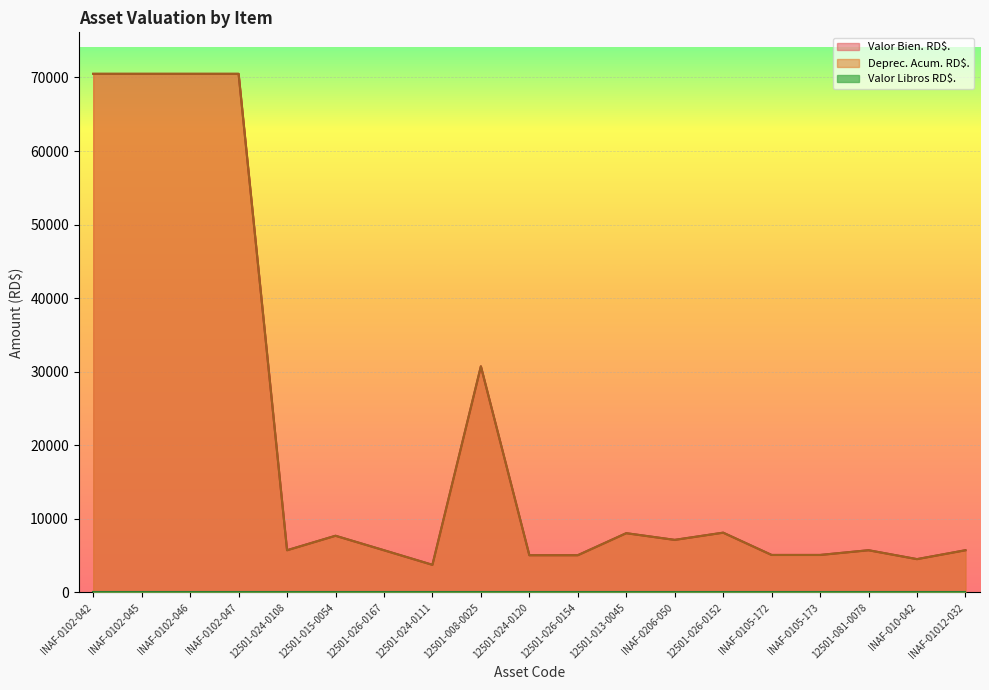

What is the difference between the Valor Bien. RD$. values at 12501-024-0111 and 12501-026-0154?

1305.4